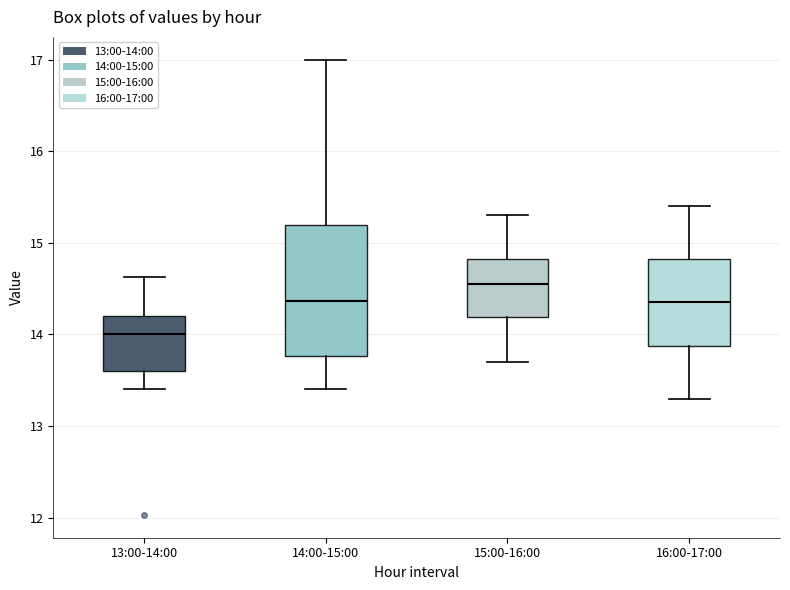

Comparing the boxes themselves (not the whiskers), which one is the tallest?

14:00-15:00